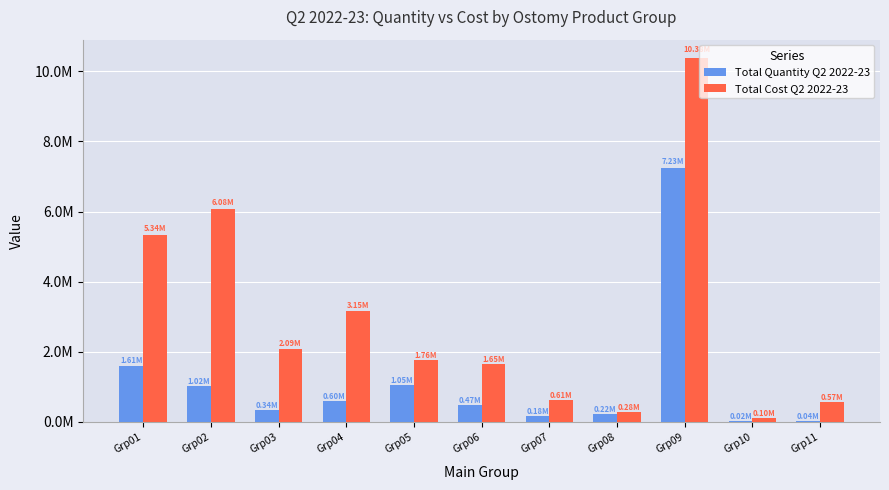

Rank the series by their maximum value, from lowest to highest.

Total Quantity Q2 2022-23, Total Cost Q2 2022-23